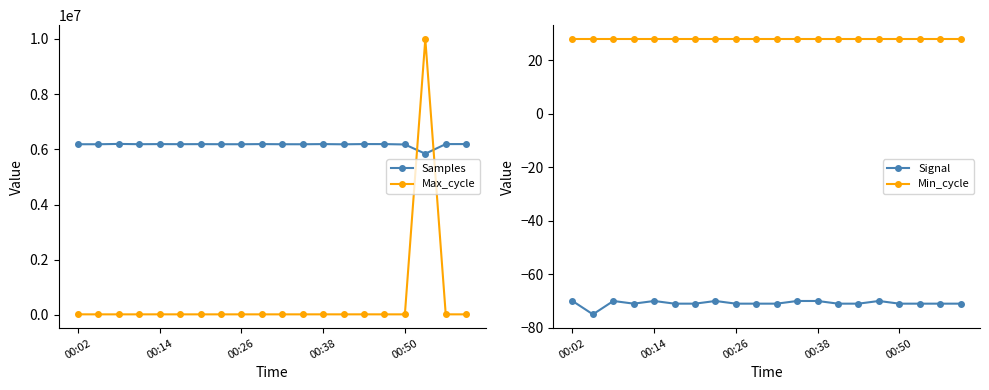

Between 19 and 13, which is larger?

19